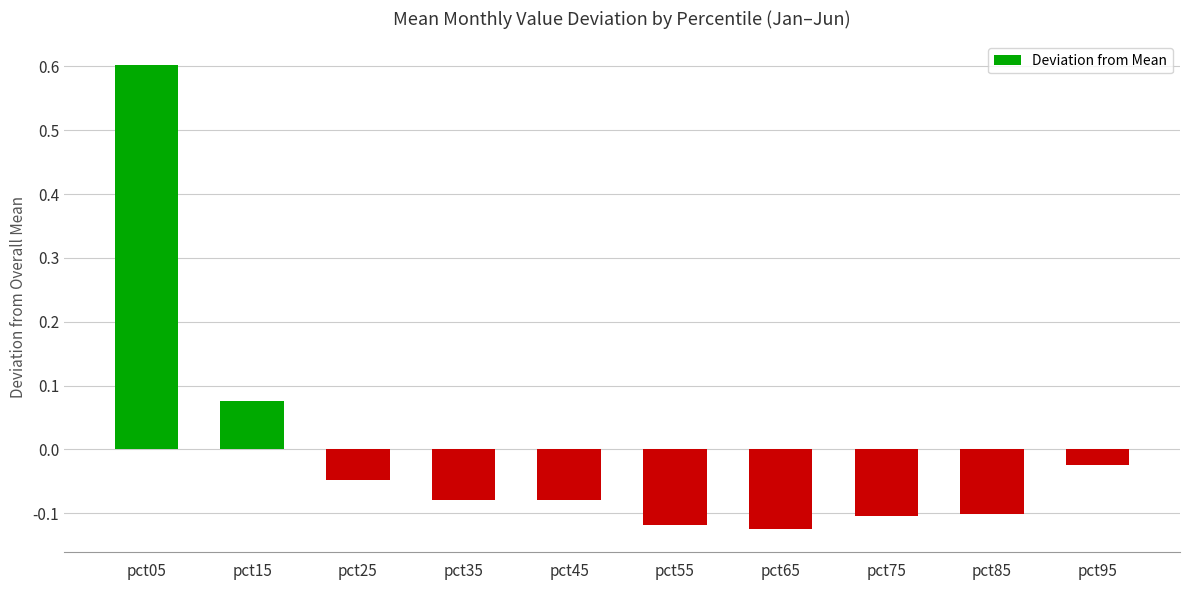

How many values are below 0?

8